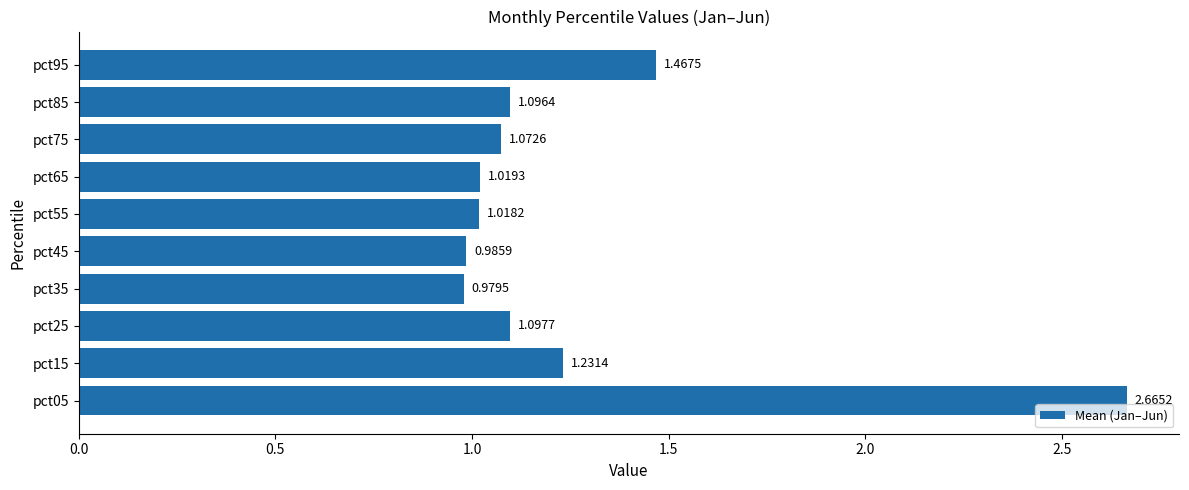

List the labels in order of value, largest first.

pct05, pct95, pct15, pct25, pct85, pct75, pct65, pct55, pct45, pct35